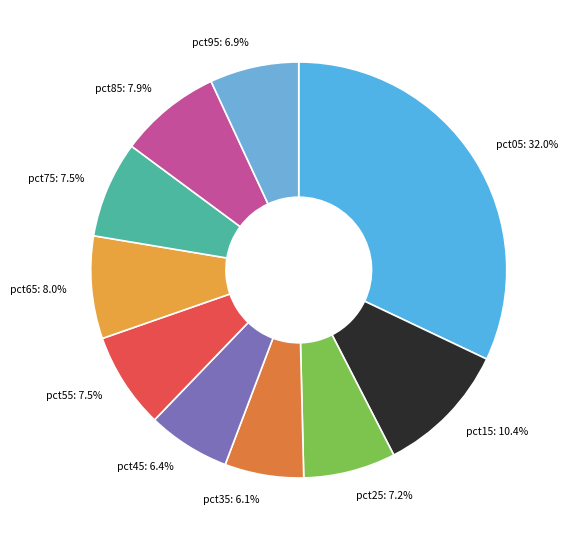

Combined, what portion of the pie is pct75 and pct25?

14.7%